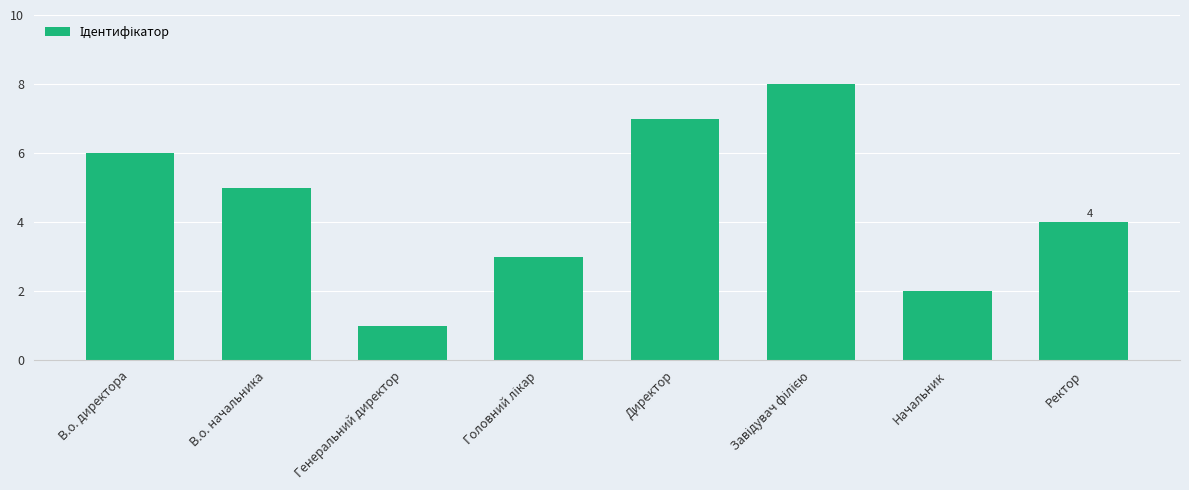

Reading left to right, extract all data points from this chart.

6	5	1	3	7	8	2	4